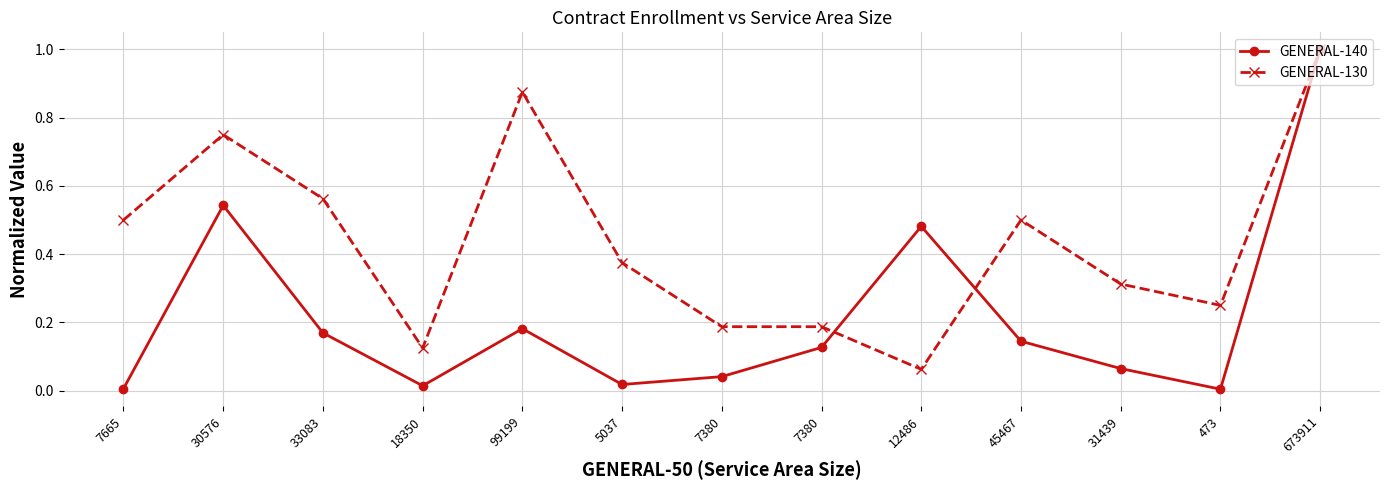

True or false: GENERAL-130 has more than 1 points higher than both neighbors.

True